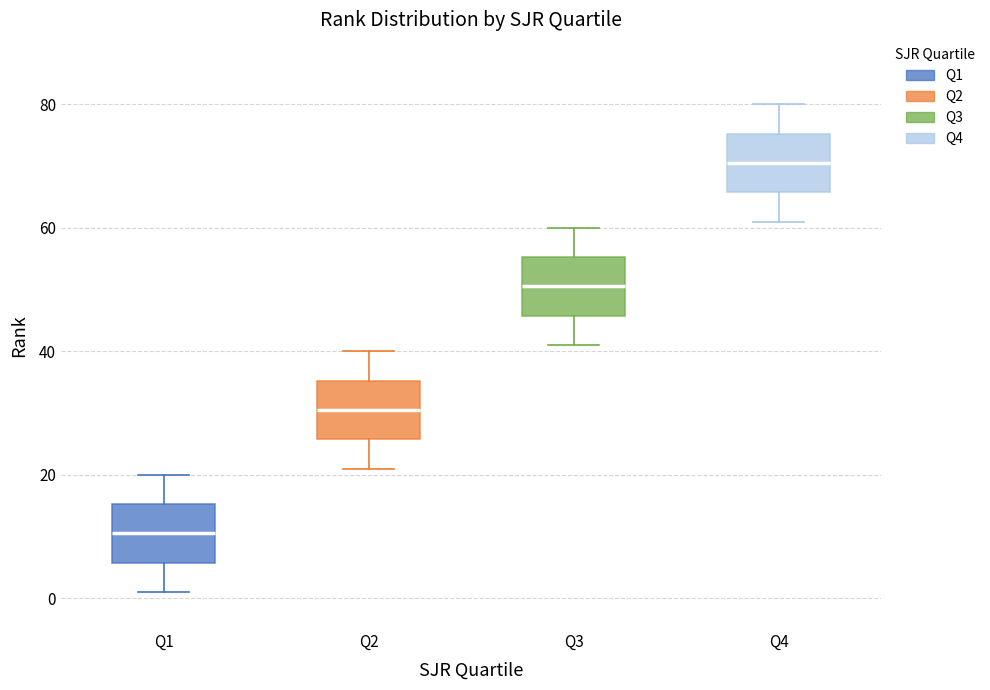

Which box has the highest median line?

Q4